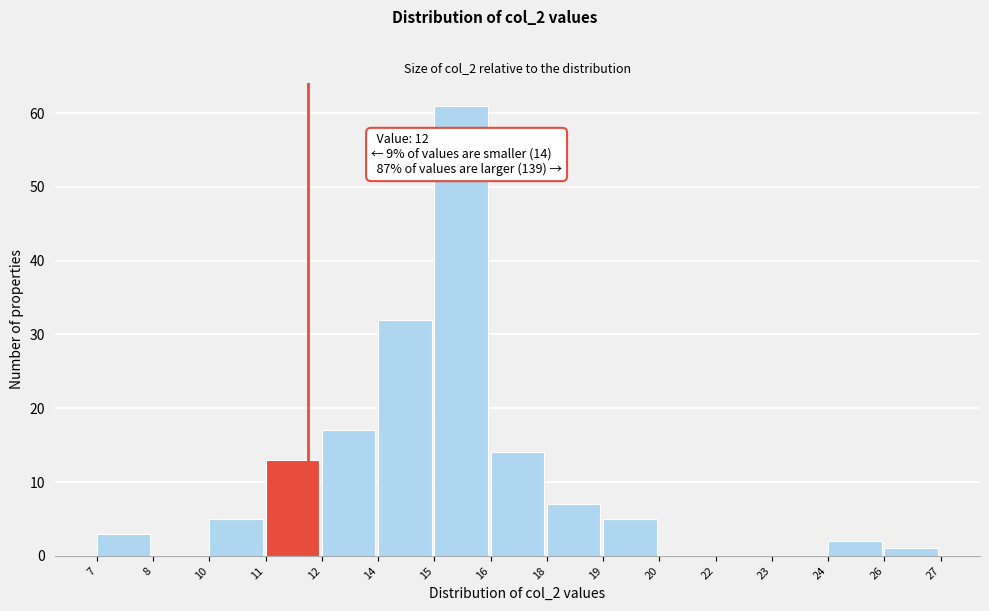

Reading left to right, extract all data points from this chart.

7=3	8=0	10=5	11=13	12=17	14=32	15=61	16=14	18=7	19=5	20=0	22=0	23=0	24=2	26=1